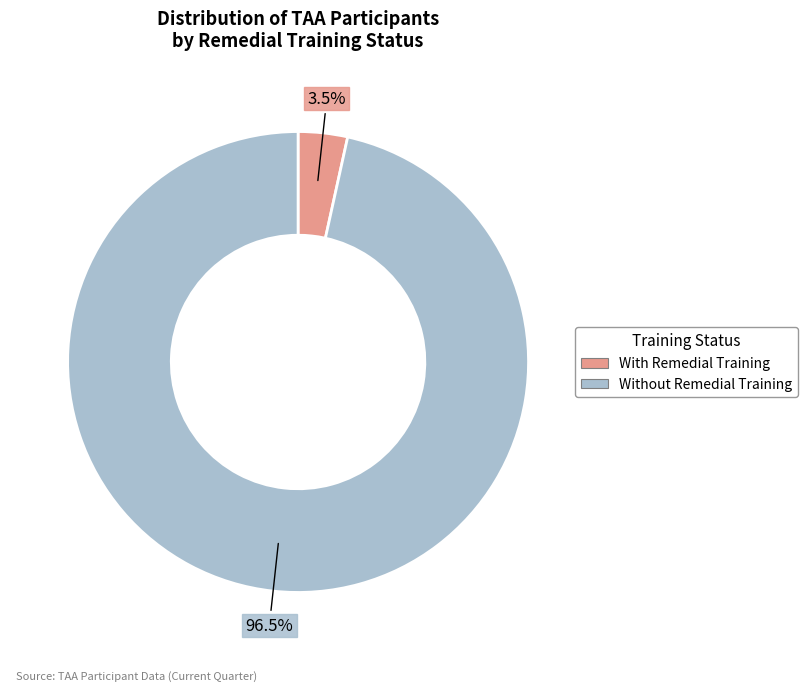

Is there a majority slice in this chart?

Yes